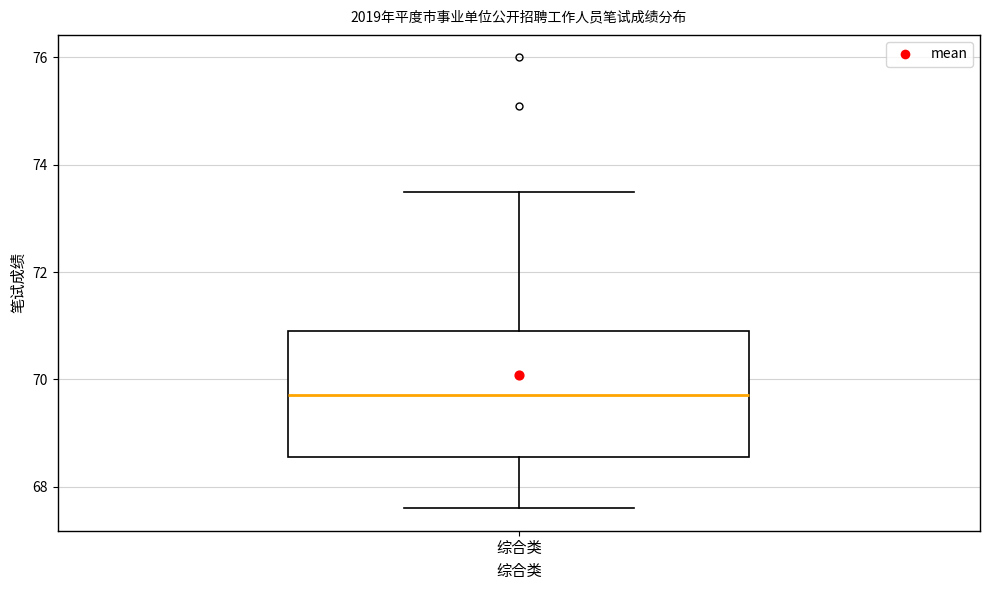

Where does the median line of the box for 综合类 sit on the y-axis? The values are not printed on the chart, so give them approximately, as read against the axis.

69.8